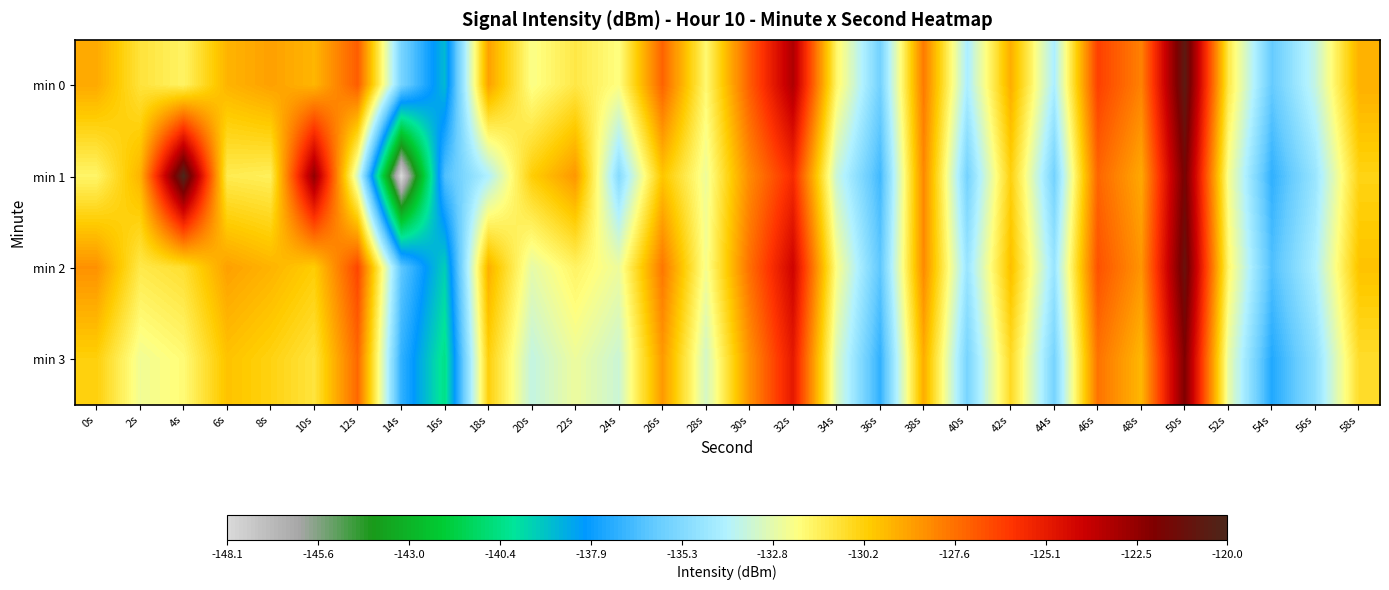

Reading left to right, what are all the values shown in this chart?

min 0: 0s=-129.1	2s=-131.0	4s=-131.6	6s=-129.4	8s=-128.9	10s=-129.4	12s=-127.1	14s=-135.6	16s=-138.9	18s=-128.9	20s=-132.2	22s=-131.2	24s=-132.1	26s=-127.3	28s=-131.8	30s=-127.1	32s=-123.2	34s=-131.7	36s=-135.7	38s=-127.9	40s=-134.2	42s=-129.2	44s=-134.2	46s=-126.3	48s=-128.1	50s=-120.6	52s=-131.2	54s=-136.1	56s=-133.5	58s=-129.3
min 1: 0s=-131.7	2s=-129.4	4s=-120.0	6s=-131.3	8s=-131.5	10s=-122.5	12s=-133.2	14s=-148.1	16s=-136.5	18s=-134.1	20s=-130.1	22s=-128.7	24s=-135.2	26s=-129.9	28s=-132.5	30s=-128.3	32s=-125.7	34s=-133.5	36s=-136.8	38s=-128.2	40s=-135.7	42s=-130.2	44s=-135.7	46s=-127.3	48s=-129.1	50s=-121.7	52s=-132.2	54s=-137.1	56s=-134.7	58s=-130.3
min 2: 0s=-128.5	2s=-131.2	4s=-130.8	6s=-128.9	8s=-129.4	10s=-130.1	12s=-126.5	14s=-136.2	16s=-139.5	18s=-129.3	20s=-132.7	22s=-131.6	24s=-132.5	26s=-127.8	28s=-132.3	30s=-127.6	32s=-124.1	34s=-132.1	36s=-136.2	38s=-128.3	40s=-134.7	42s=-129.7	44s=-134.7	46s=-126.8	48s=-128.6	50s=-121.1	52s=-131.7	54s=-136.5	56s=-134.1	58s=-129.8
min 3: 0s=-130.2	2s=-132.4	4s=-131.9	6s=-129.8	8s=-130.3	10s=-131.0	12s=-127.4	14s=-137.1	16s=-140.4	18s=-130.2	20s=-133.6	22s=-132.5	24s=-133.4	26s=-128.7	28s=-133.2	30s=-128.5	32s=-125.0	34s=-133.0	36s=-137.1	38s=-129.2	40s=-135.6	42s=-130.6	44s=-135.6	46s=-127.7	48s=-129.5	50s=-122.0	52s=-132.6	54s=-137.4	56s=-135.0	58s=-130.7